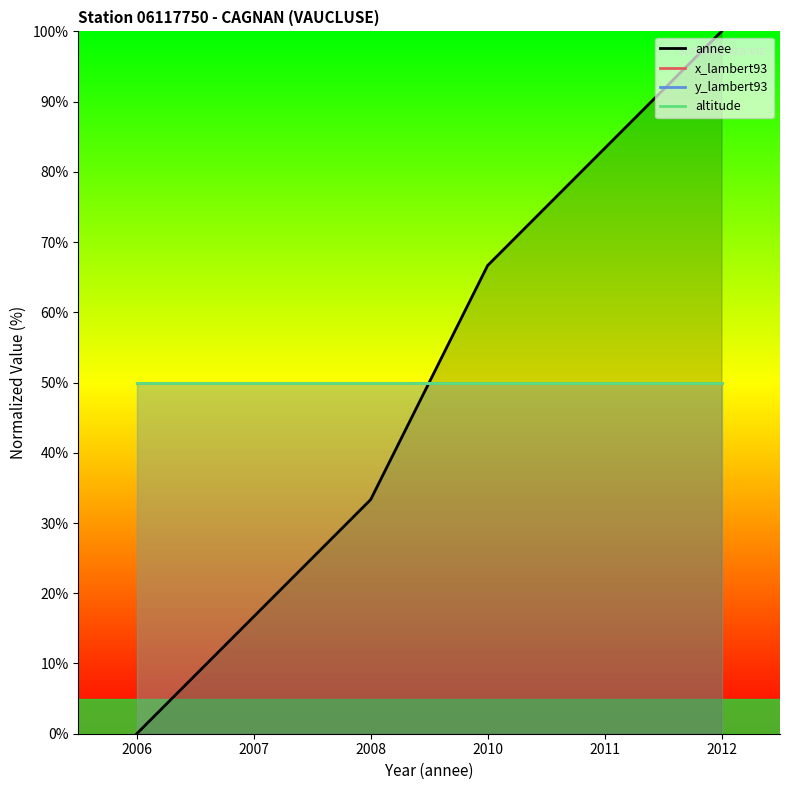

True or false: annee has more than 2 points higher than both neighbors.

False